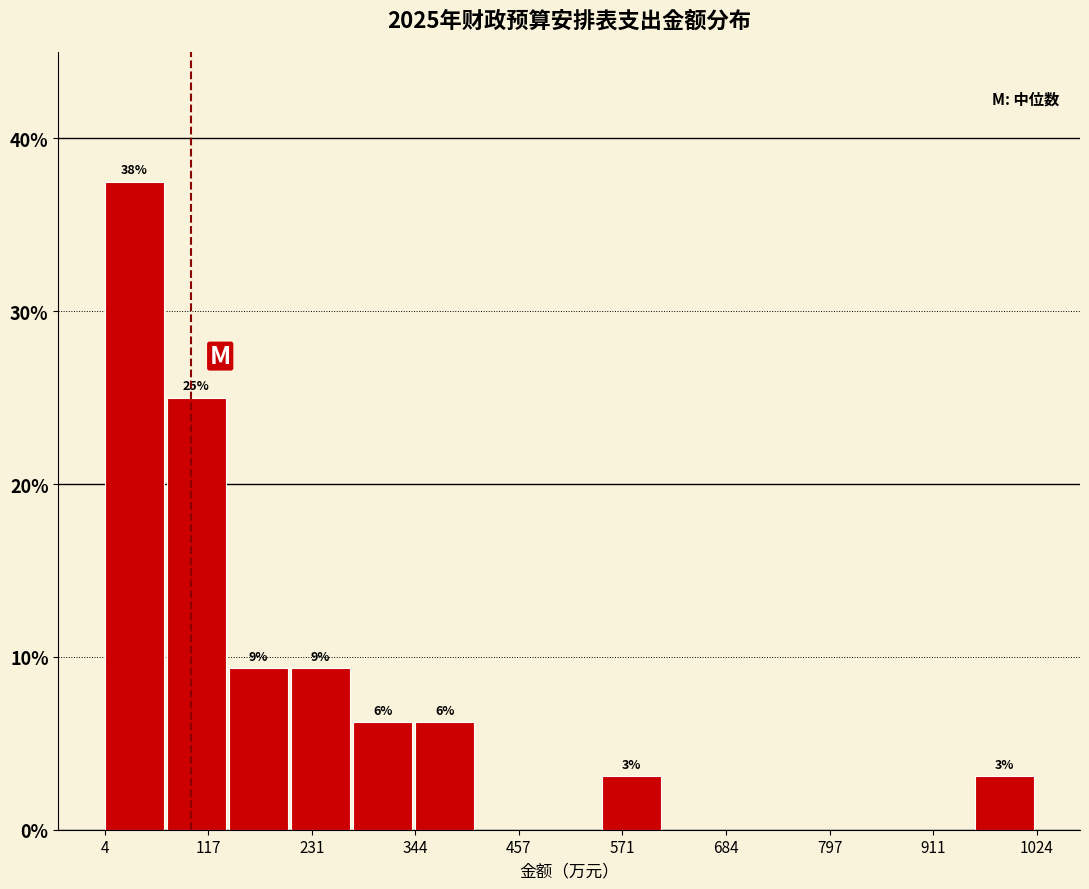

Around what value on the x-axis is the tallest bar? Give the approximate position of its centre, as read against the axis.

40